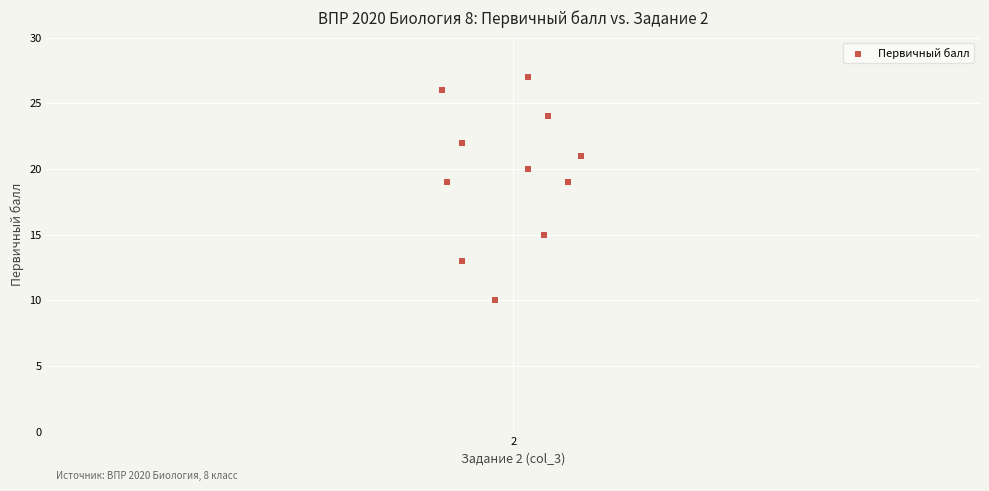

What is the range of Y values (max minus min)?

17